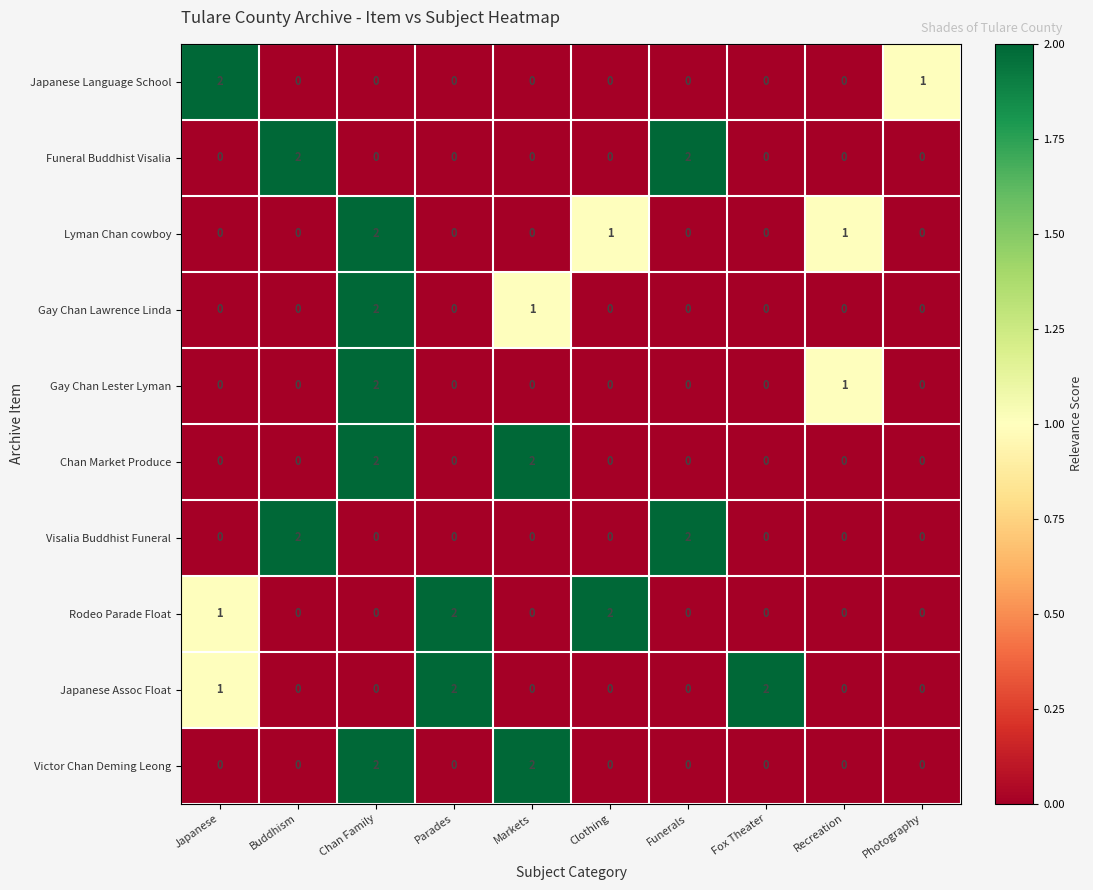

At how many categories does at least one series exceed 0?

10